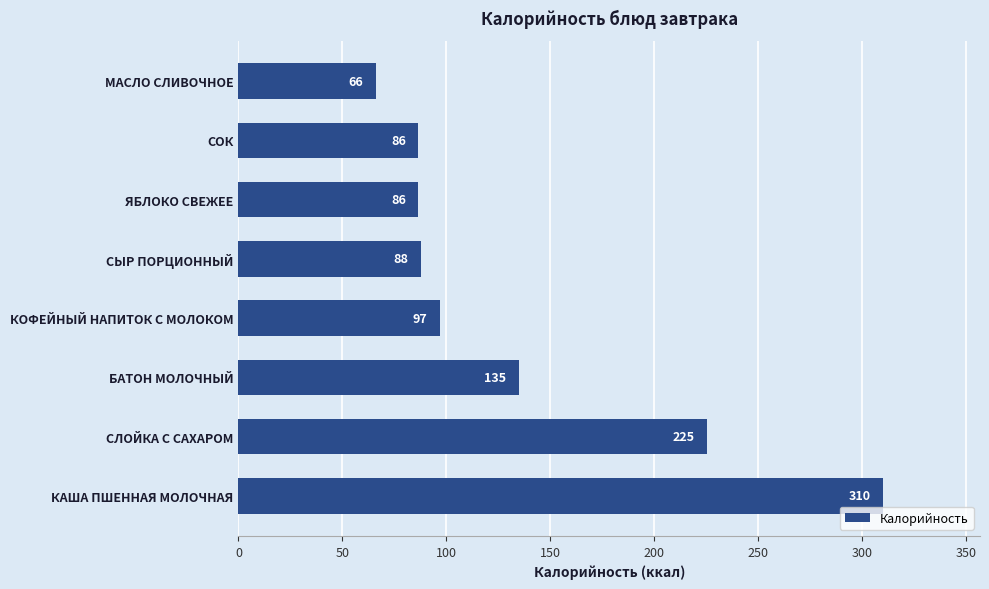

What is the greatest value displayed?

310.1